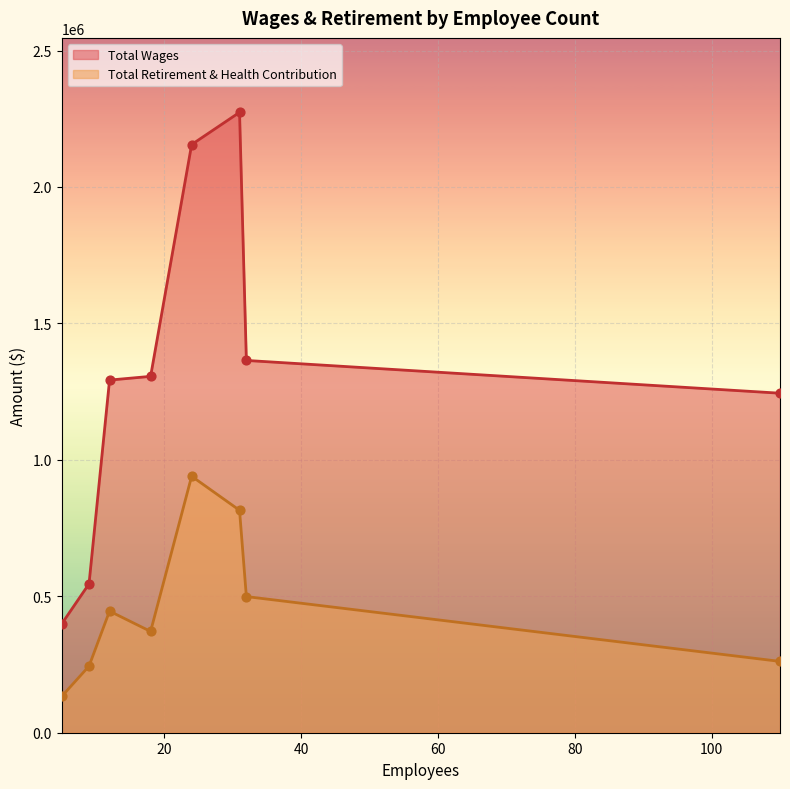

At which category is the sum across all series the highest?

24